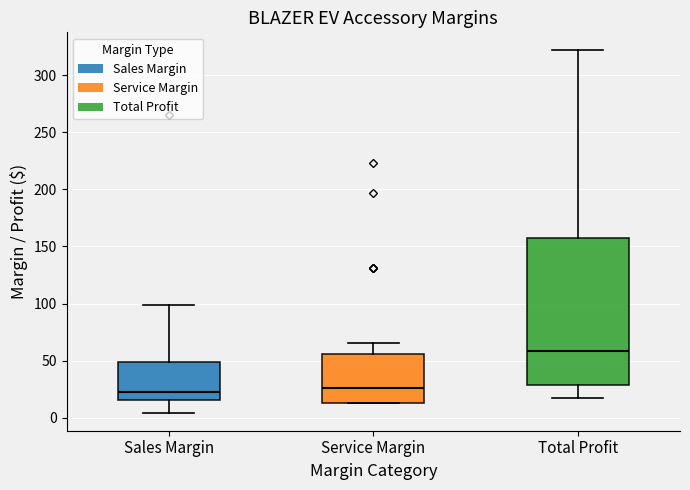

Reading left to right, read every box against the y-axis: the position of its median line, the range the box covers, and the ends of its whiskers. The values are not printed on the chart, so give them approximately, as read against the axis.

Sales Margin: median 25, box 15 to 50, whiskers 5 to 100
Service Margin: median 25, box 15 to 55, whiskers 15 to 65
Total Profit: median 60, box 30 to 160, whiskers 20 to 320